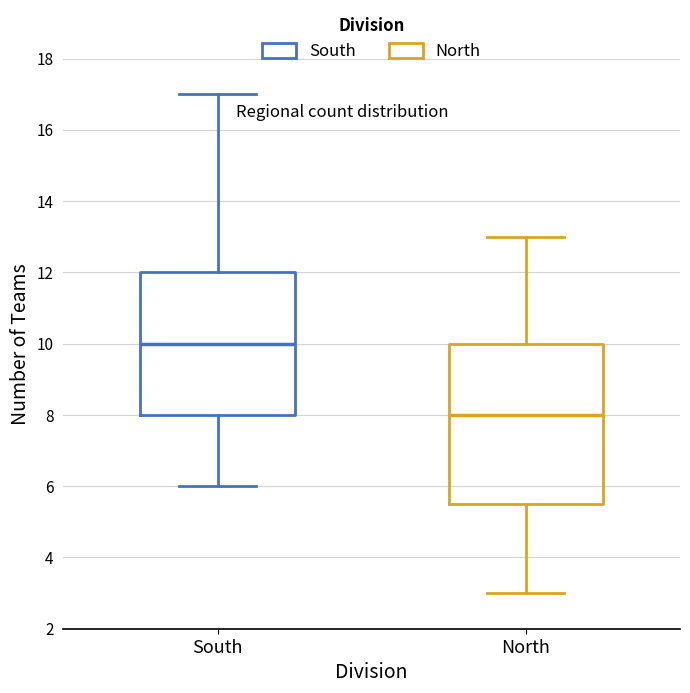

Reading left to right, transcribe this box plot: for each box, give where its median line is, the range the box spans, and where its two whiskers end, as read against the y-axis. The values are not printed on the chart, so give them approximately, as read against the axis.

South: median 10.0, box 8.0 to 12.0, whiskers 6.0 to 17.0
North: median 8.0, box 5.6 to 10.0, whiskers 3.0 to 13.0